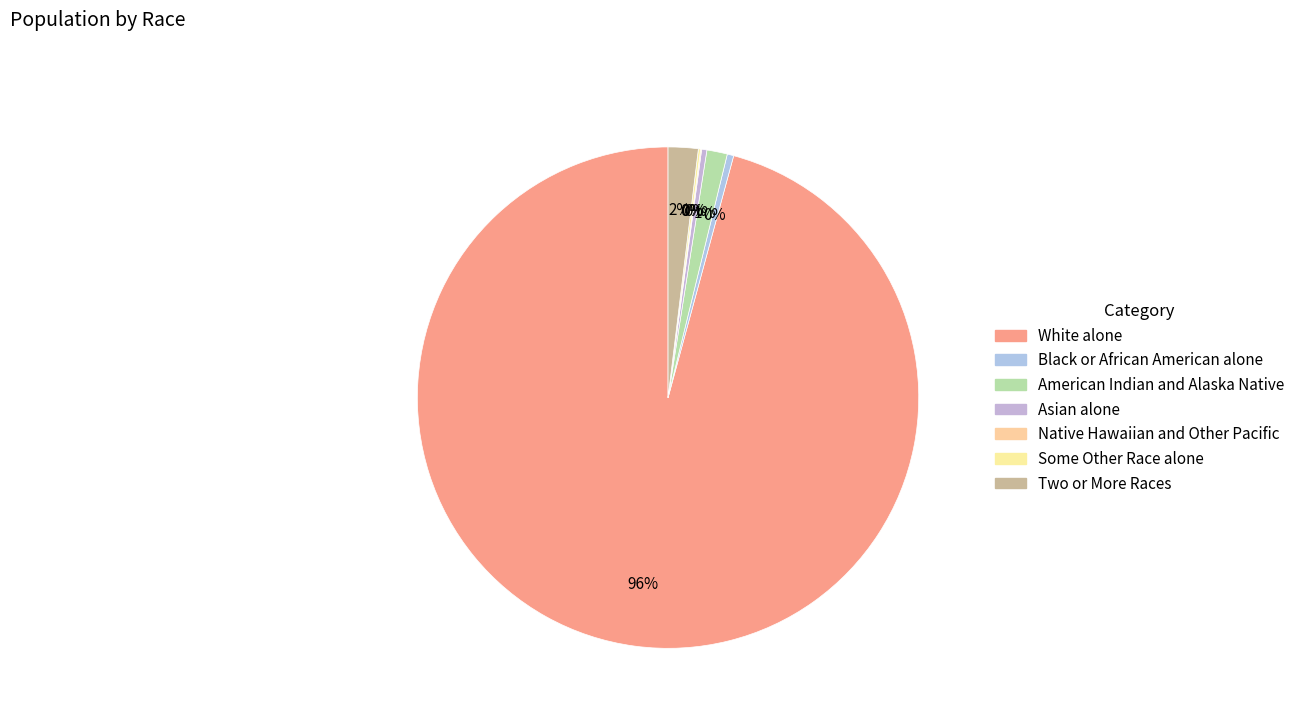

To the nearest percent, what is the average slice percentage?

14%